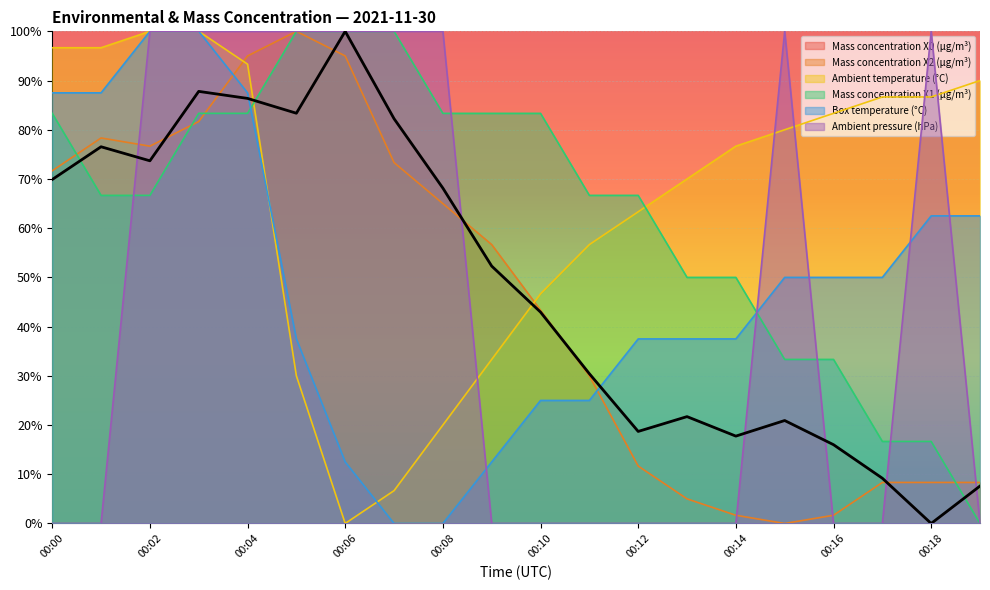

Reading left to right, list all the values displayed in this chart.

Mass concentration X0 (μg/m³): 69.9	76.5	73.7	87.8	86.4	83.4	100.0	82.3	68.1	52.3	42.9	30.4	18.7	21.7	17.7	20.9	16.0	9.2	0.0	7.6
Mass concentration X2 (μg/m³): 71.7	78.3	76.7	81.7	95.0	100.0	95.0	73.3	65.0	56.7	43.3	30.0	11.7	5.0	1.7	0.0	1.7	8.3	8.3	8.3
Ambient temperature (°C): 96.7	96.7	100.0	100.0	93.3	30.0	0.0	6.7	20.0	33.3	46.7	56.7	63.3	70.0	76.7	80.0	83.3	86.7	86.7	90.0
Mass concentration X1 (μg/m³): 83.3	66.7	66.7	83.3	83.3	100.0	100.0	100.0	83.3	83.3	83.3	66.7	66.7	50.0	50.0	33.3	33.3	16.7	16.7	0.0
Box temperature (°C): 87.5	87.5	100.0	100.0	87.5	37.5	12.5	0.0	0.0	12.5	25.0	25.0	37.5	37.5	37.5	50.0	50.0	50.0	62.5	62.5
Ambient pressure (hPa): 0.0	0.0	100.0	100.0	100.0	100.0	100.0	100.0	100.0	0.0	0.0	0.0	0.0	0.0	0.0	100.0	0.0	0.0	100.0	0.0